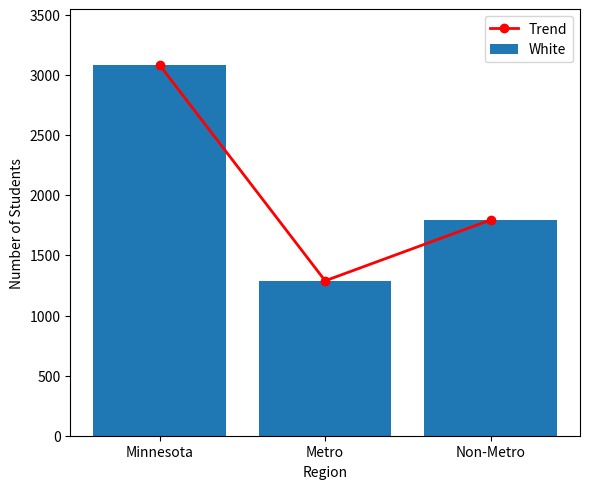

What is the label of the 3rd bar from the right?

Minnesota